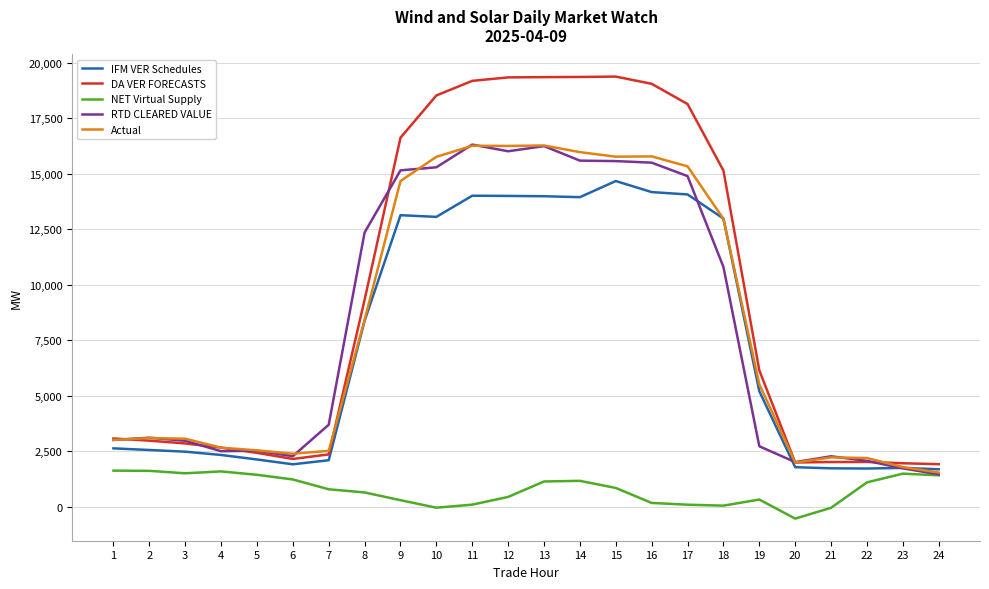

The value of DA VER FORECASTS at 9 is 16620.7. True or false?

True